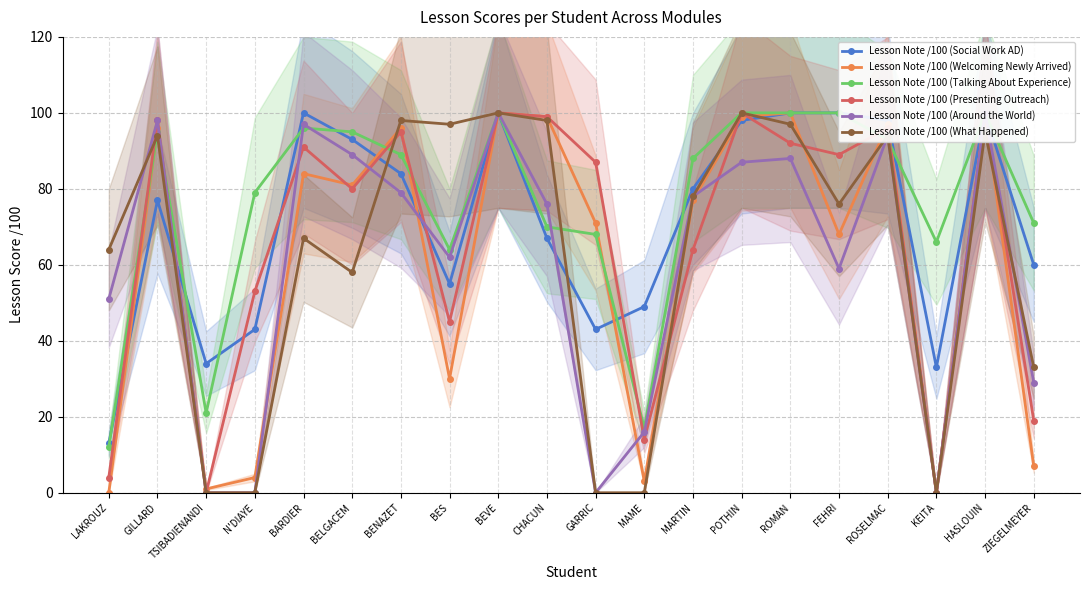

What is the value of the Lesson Note /100 (Welcoming Newly Arrived) point at the 5th from the left?

84